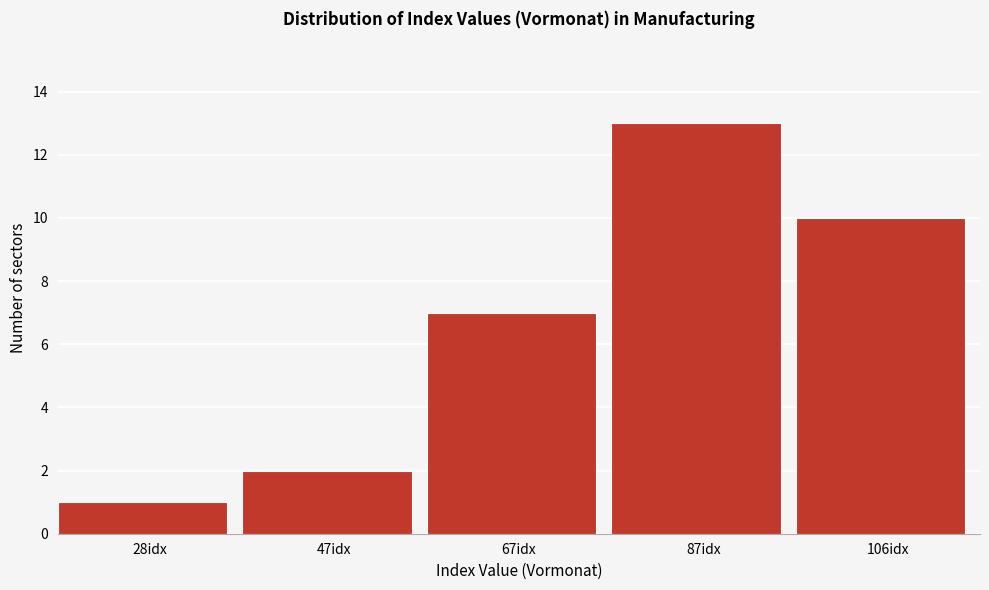

Reading right to left, what are all the values shown in this chart?

10	13	7	2	1